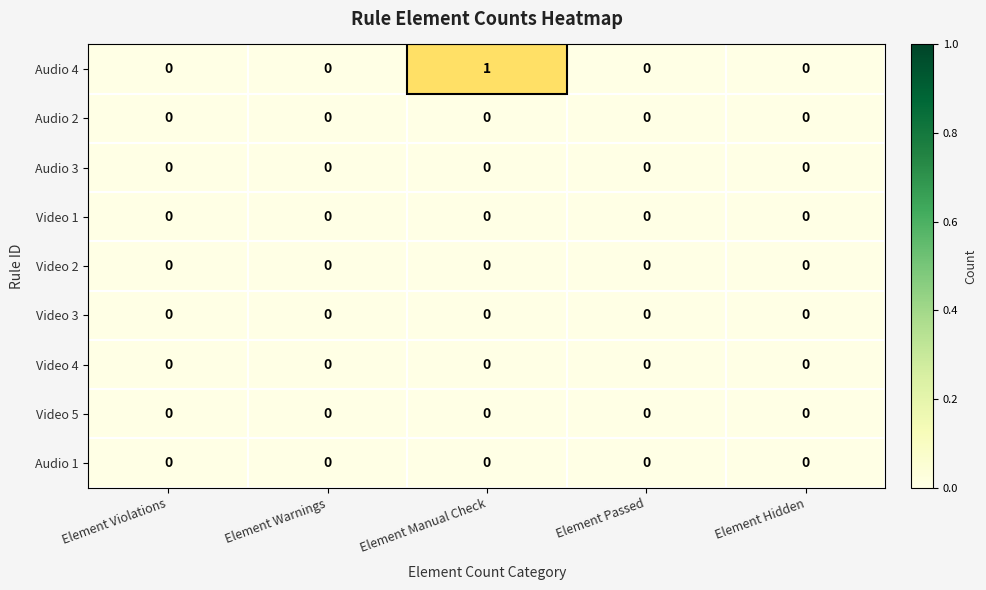

Which series has the widest spread of values?

Audio 4